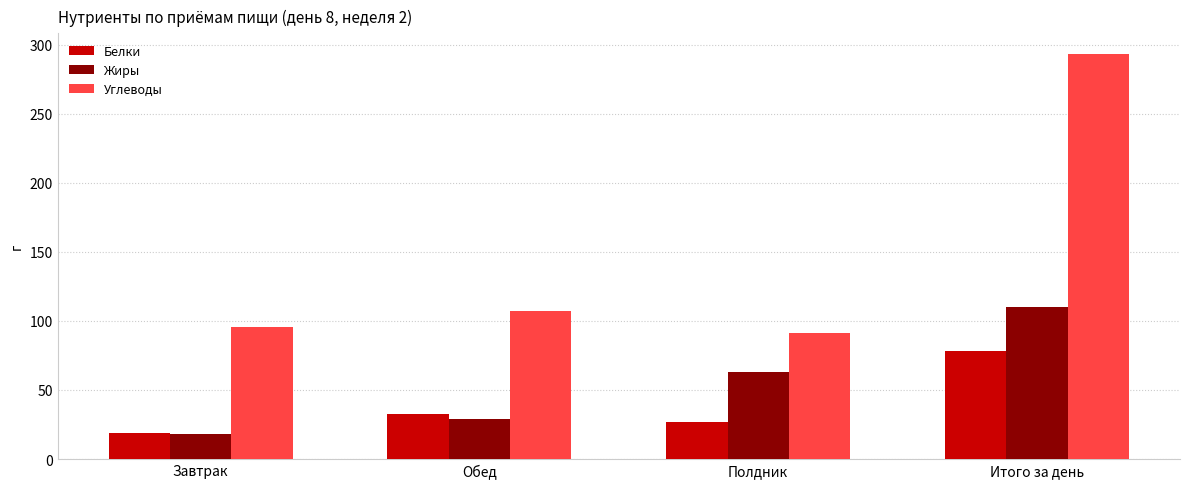

What is the label of the 1st bar from the right?

Итого за день